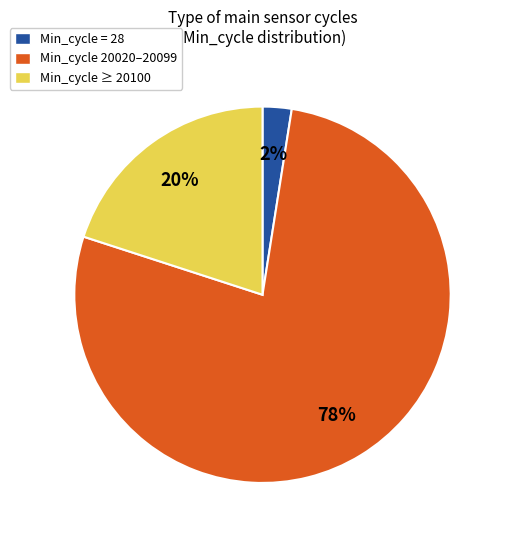

What is the largest slice in the pie chart?

Min_cycle 20020–20099